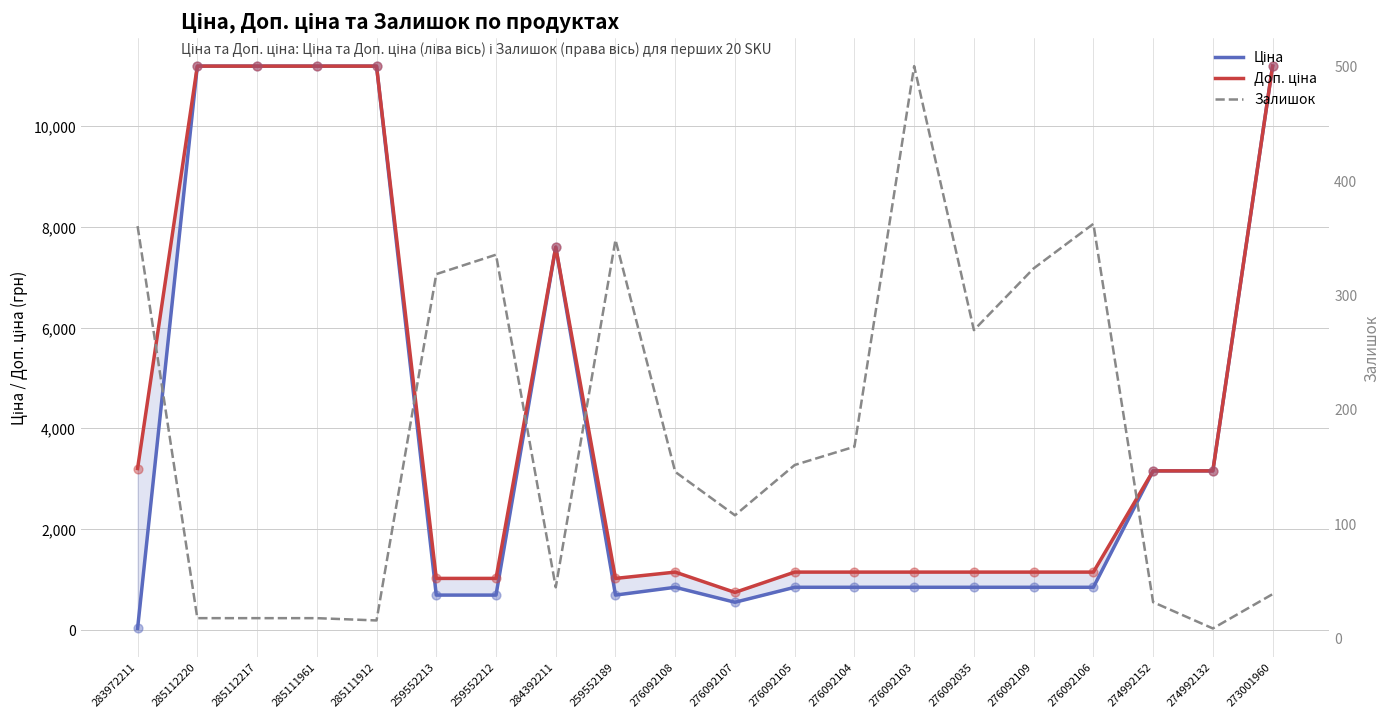

Which series reaches the maximum Y coordinate?

Ціна